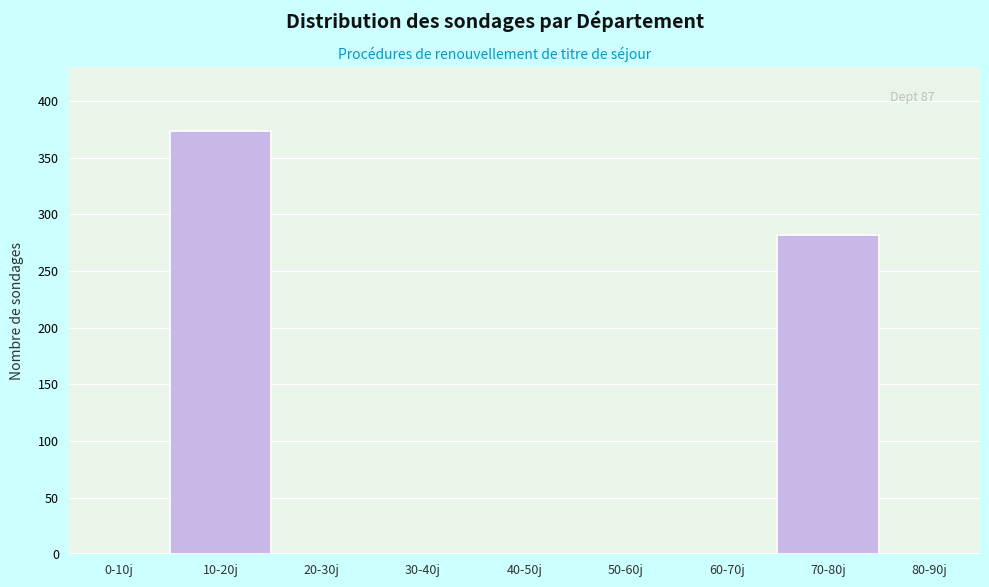

Reading left to right, extract all data points from this chart.

0-10j=0	10-20j=374	20-30j=0	30-40j=0	40-50j=0	50-60j=0	60-70j=0	70-80j=282	80-90j=0